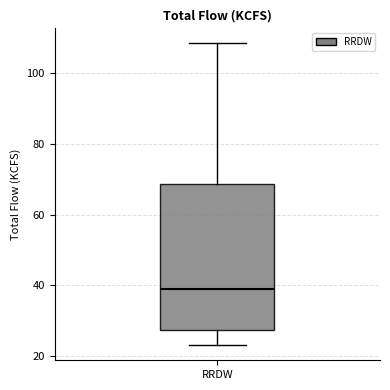

Where does the median line of the box for RRDW sit on the y-axis? The values are not printed on the chart, so give them approximately, as read against the axis.

40